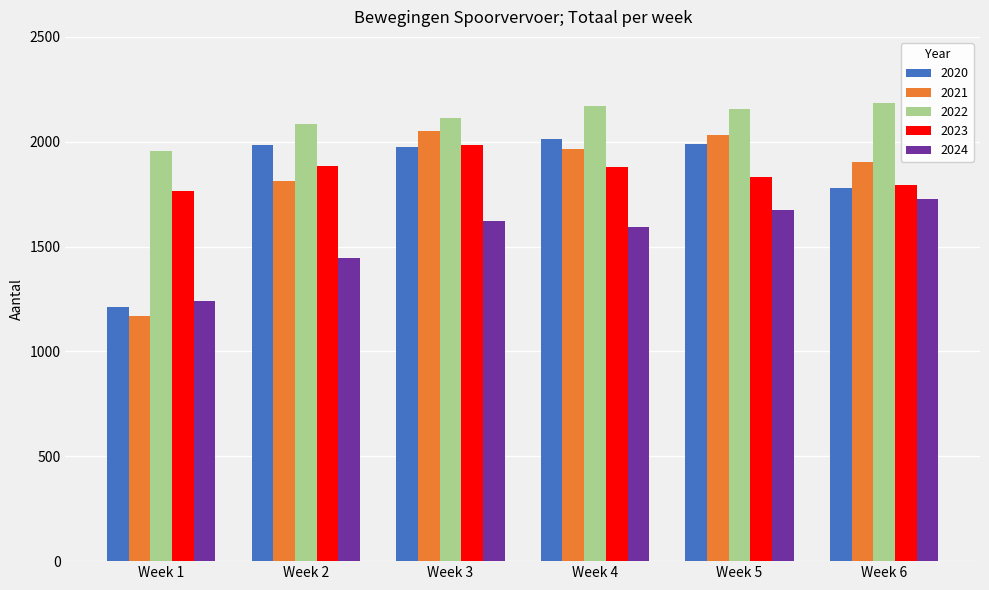

The value of 2021 at Week 4 is 3508. True or false?

False